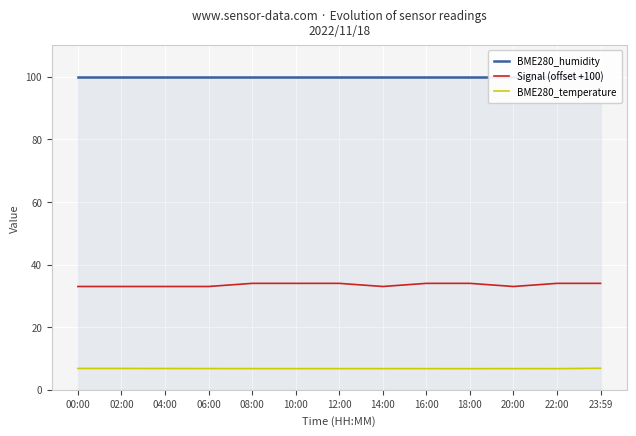

Reading right to left, extract all data points from this chart.

BME280_humidity: 100.0	100.0	100.0	100.0	100.0	100.0	100.0	100.0	100.0	100.0	100.0	100.0	100.0
Signal (offset +100): 34.0	34.0	33.0	34.0	34.0	33.0	34.0	34.0	34.0	33.0	33.0	33.0	33.0
BME280_temperature: 6.9	6.8	6.8	6.8	6.8	6.8	6.8	6.8	6.8	6.8	6.8	6.8	6.8